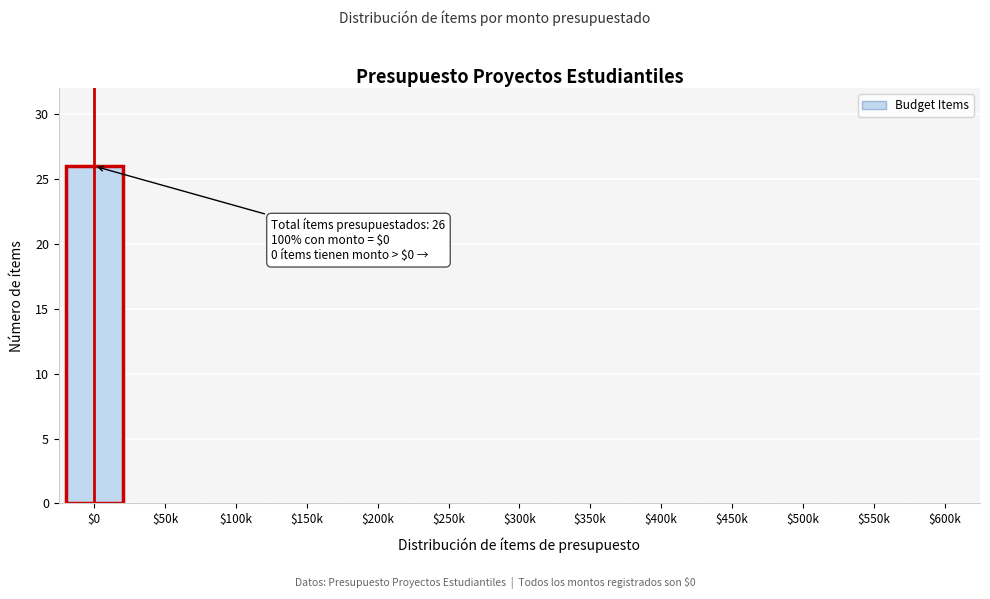

The value at $50k is 0. True or false?

True